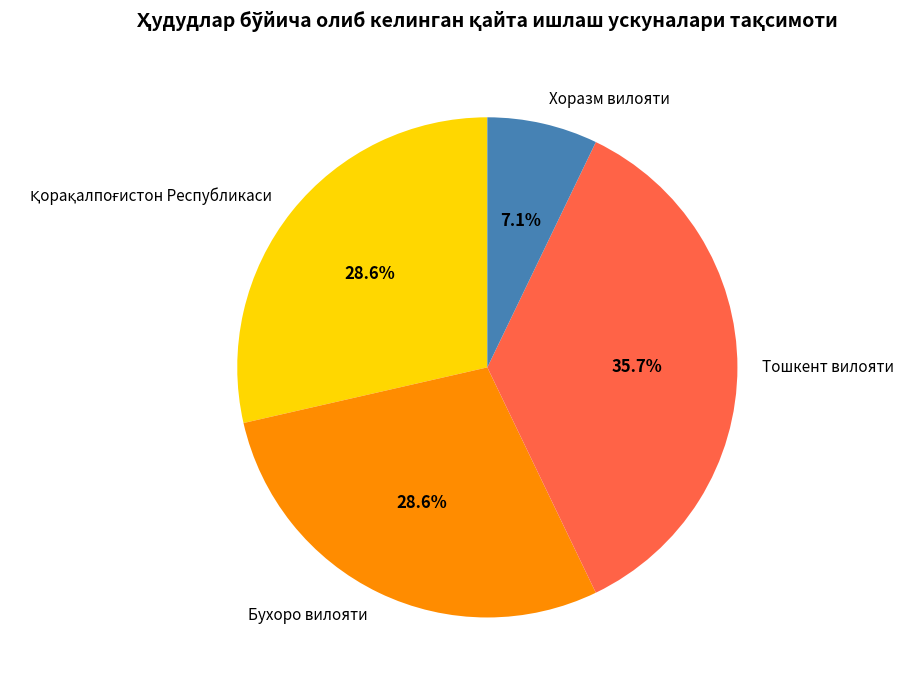

Is there any slice that represents more than half of the pie?

No